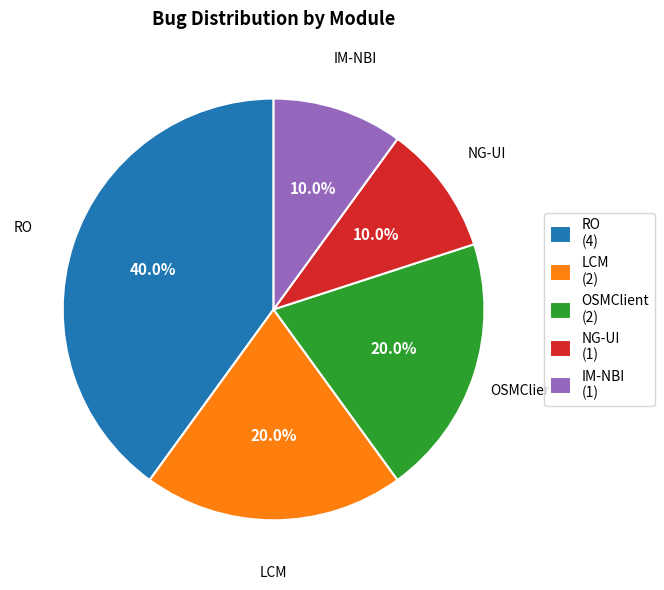

What is the largest slice in the pie chart?

RO